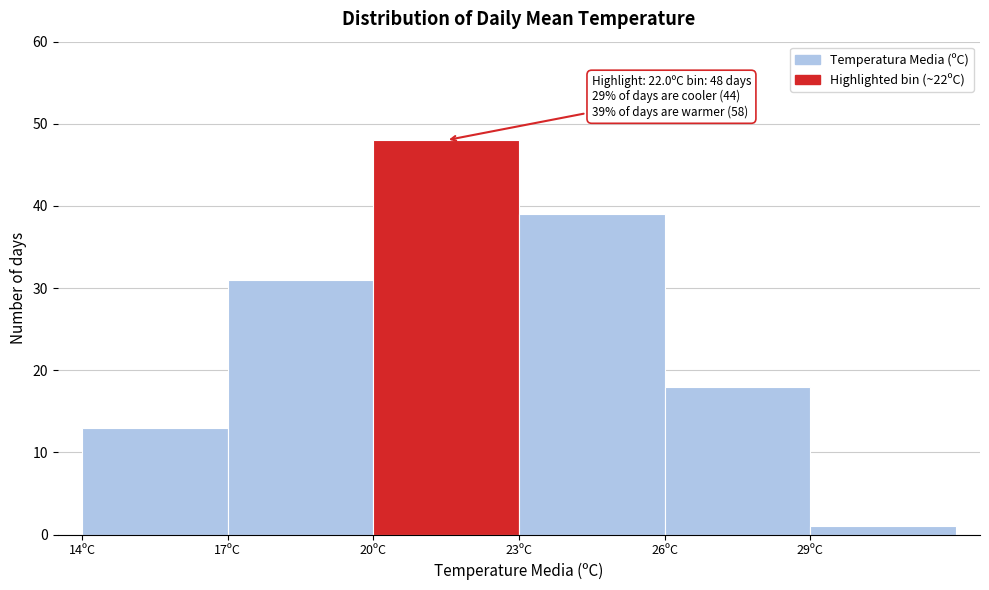

Which range on the x-axis has the tallest bar?

20 to 23